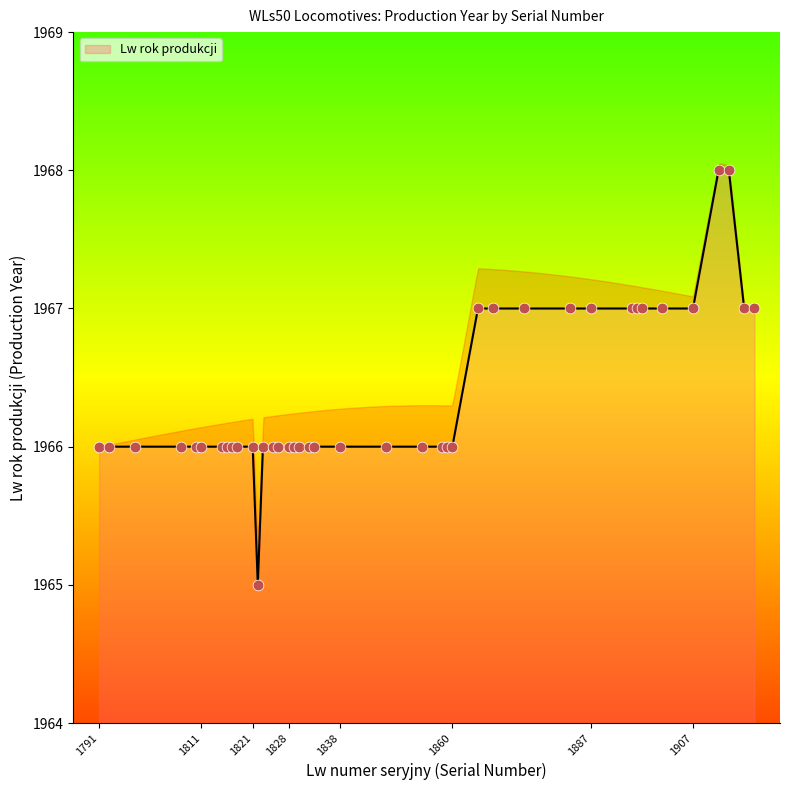

Approximately how many times larger is the value at 1917 compared to 1793?

1.0